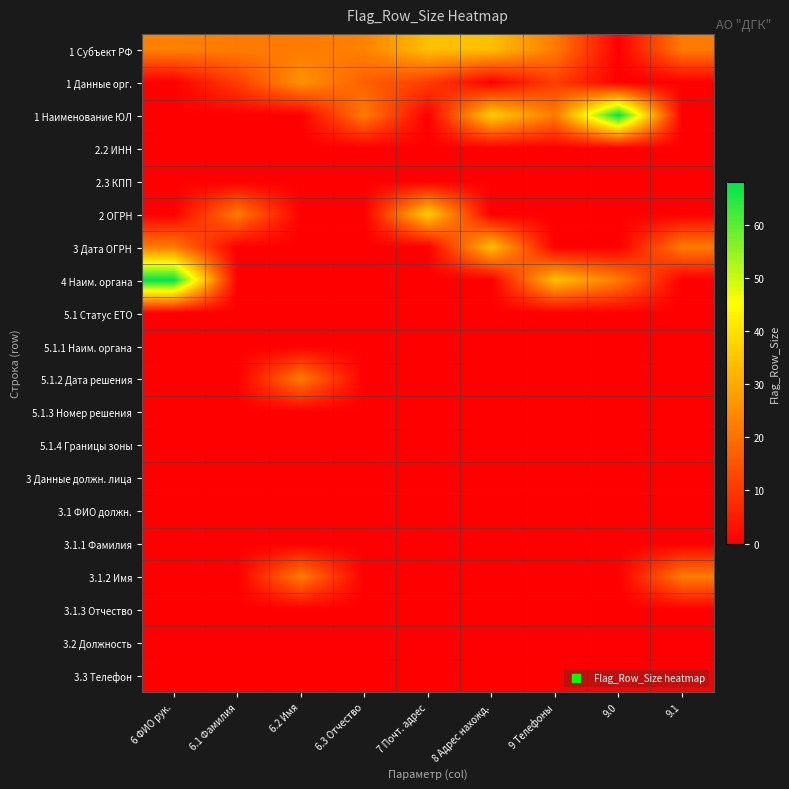

Reading left to right, list all the values displayed in this chart.

1 Субъект РФ: 6 ФИО рук.=23	6.1 Фамилия=22	6.2 Имя=22	6.3 Отчество=23	7 Почт. адрес=34	8 Адрес нахожд.=34	9 Телефоны=22	9.0=0	9.1=22
1 Данные орг.: 6 ФИО рук.=0	6.1 Фамилия=11	6.2 Имя=26	6.3 Отчество=17	7 Почт. адрес=11	8 Адрес нахожд.=0	9 Телефоны=11	9.0=0	9.1=0
1 Наименование ЮЛ: 6 ФИО рук.=0	6.1 Фамилия=0	6.2 Имя=0	6.3 Отчество=22	7 Почт. адрес=0	8 Адрес нахожд.=37	9 Телефоны=22	9.0=68	9.1=0
2.2 ИНН: 6 ФИО рук.=0	6.1 Фамилия=0	6.2 Имя=0	6.3 Отчество=0	7 Почт. адрес=0	8 Адрес нахожд.=0	9 Телефоны=0	9.0=0	9.1=0
2.3 КПП: 6 ФИО рук.=0	6.1 Фамилия=0	6.2 Имя=0	6.3 Отчество=0	7 Почт. адрес=0	8 Адрес нахожд.=0	9 Телефоны=0	9.0=0	9.1=0
2 ОГРН: 6 ФИО рук.=0	6.1 Фамилия=22	6.2 Имя=0	6.3 Отчество=0	7 Почт. адрес=37	8 Адрес нахожд.=0	9 Телефоны=0	9.0=0	9.1=0
3 Дата ОГРН: 6 ФИО рук.=22	6.1 Фамилия=0	6.2 Имя=0	6.3 Отчество=0	7 Почт. адрес=0	8 Адрес нахожд.=34	9 Телефоны=0	9.0=0	9.1=22
4 Наим. органа: 6 ФИО рук.=68	6.1 Фамилия=0	6.2 Имя=0	6.3 Отчество=0	7 Почт. адрес=0	8 Адрес нахожд.=0	9 Телефоны=34	9.0=22	9.1=0
5.1 Статус ЕТО: 6 ФИО рук.=0	6.1 Фамилия=0	6.2 Имя=0	6.3 Отчество=0	7 Почт. адрес=0	8 Адрес нахожд.=0	9 Телефоны=0	9.0=0	9.1=0
5.1.1 Наим. органа: 6 ФИО рук.=0	6.1 Фамилия=0	6.2 Имя=0	6.3 Отчество=0	7 Почт. адрес=0	8 Адрес нахожд.=0	9 Телефоны=0	9.0=0	9.1=0
5.1.2 Дата решения: 6 ФИО рук.=0	6.1 Фамилия=0	6.2 Имя=22	6.3 Отчество=0	7 Почт. адрес=0	8 Адрес нахожд.=0	9 Телефоны=0	9.0=0	9.1=0
5.1.3 Номер решения: 6 ФИО рук.=0	6.1 Фамилия=0	6.2 Имя=0	6.3 Отчество=0	7 Почт. адрес=0	8 Адрес нахожд.=0	9 Телефоны=0	9.0=0	9.1=0
5.1.4 Границы зоны: 6 ФИО рук.=0	6.1 Фамилия=0	6.2 Имя=0	6.3 Отчество=0	7 Почт. адрес=0	8 Адрес нахожд.=0	9 Телефоны=0	9.0=0	9.1=0
3 Данные должн. лица: 6 ФИО рук.=0	6.1 Фамилия=0	6.2 Имя=0	6.3 Отчество=0	7 Почт. адрес=0	8 Адрес нахожд.=0	9 Телефоны=0	9.0=0	9.1=0
3.1 ФИО должн.: 6 ФИО рук.=0	6.1 Фамилия=0	6.2 Имя=0	6.3 Отчество=0	7 Почт. адрес=0	8 Адрес нахожд.=0	9 Телефоны=0	9.0=0	9.1=0
3.1.1 Фамилия: 6 ФИО рук.=0	6.1 Фамилия=0	6.2 Имя=0	6.3 Отчество=0	7 Почт. адрес=0	8 Адрес нахожд.=0	9 Телефоны=0	9.0=0	9.1=0
3.1.2 Имя: 6 ФИО рук.=0	6.1 Фамилия=0	6.2 Имя=22	6.3 Отчество=0	7 Почт. адрес=0	8 Адрес нахожд.=0	9 Телефоны=0	9.0=0	9.1=22
3.1.3 Отчество: 6 ФИО рук.=0	6.1 Фамилия=0	6.2 Имя=0	6.3 Отчество=0	7 Почт. адрес=0	8 Адрес нахожд.=0	9 Телефоны=0	9.0=0	9.1=0
3.2 Должность: 6 ФИО рук.=0	6.1 Фамилия=0	6.2 Имя=0	6.3 Отчество=0	7 Почт. адрес=0	8 Адрес нахожд.=0	9 Телефоны=0	9.0=0	9.1=0
3.3 Телефон: 6 ФИО рук.=0	6.1 Фамилия=0	6.2 Имя=0	6.3 Отчество=0	7 Почт. адрес=0	8 Адрес нахожд.=0	9 Телефоны=0	9.0=0	9.1=0